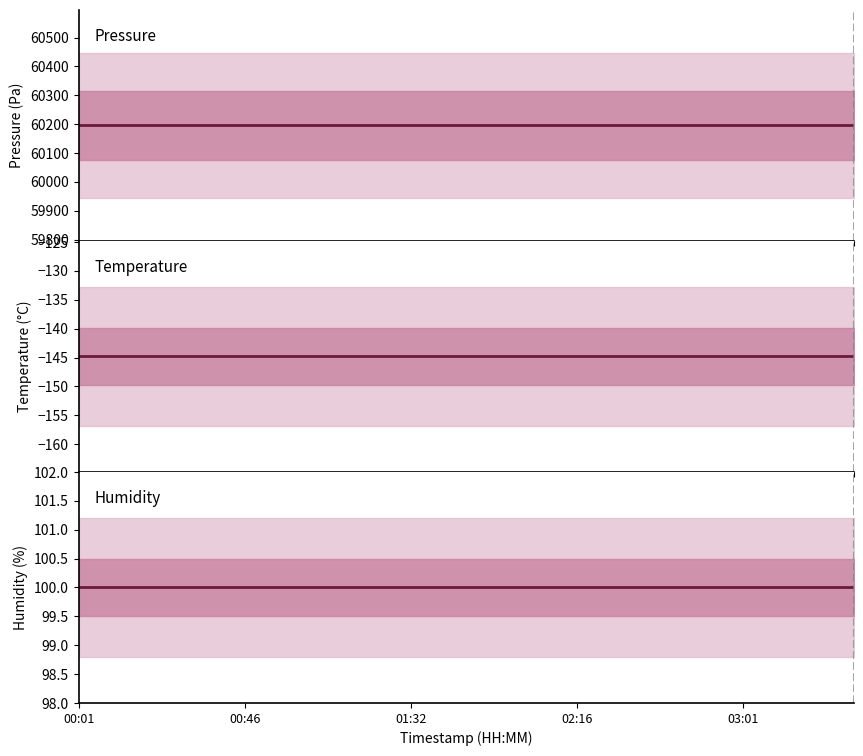

Which category has the highest value in the temperature series?

00:01